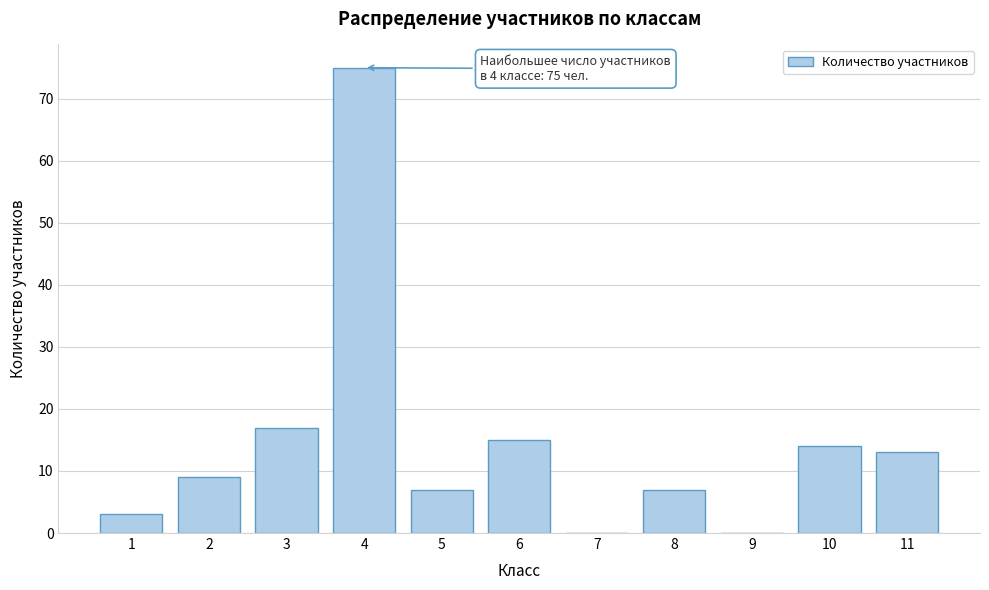

Reading right to left, extract all data points from this chart.

11=13	10=14	9=0	8=7	7=0	6=15	5=7	4=75	3=17	2=9	1=3